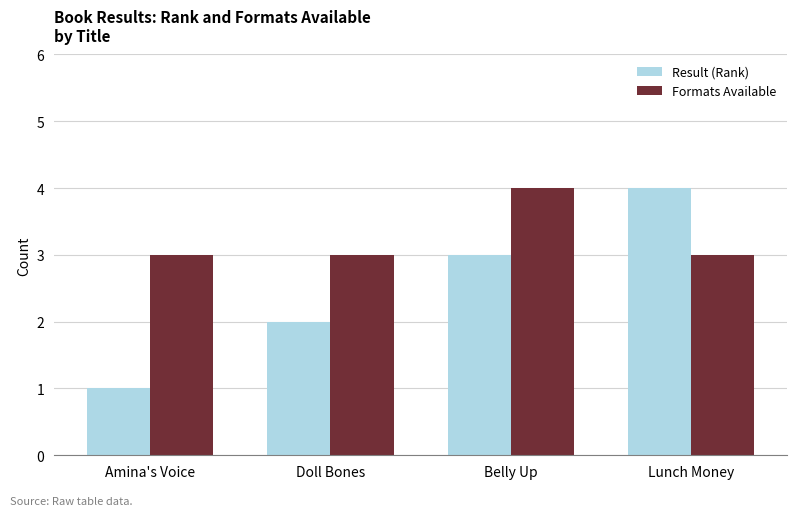

Which series changed the most between Amina's Voice and Doll Bones?

Result (Rank)